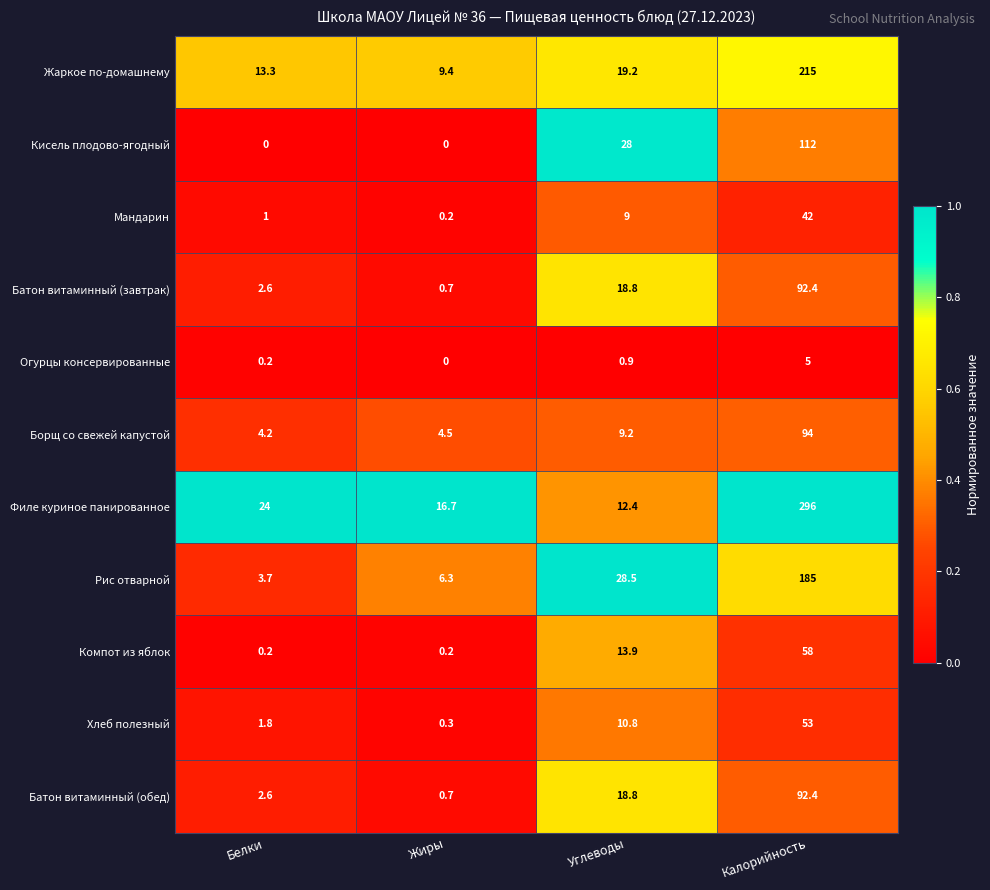

Which series has the largest total across all categories?

Филе куриное панированное